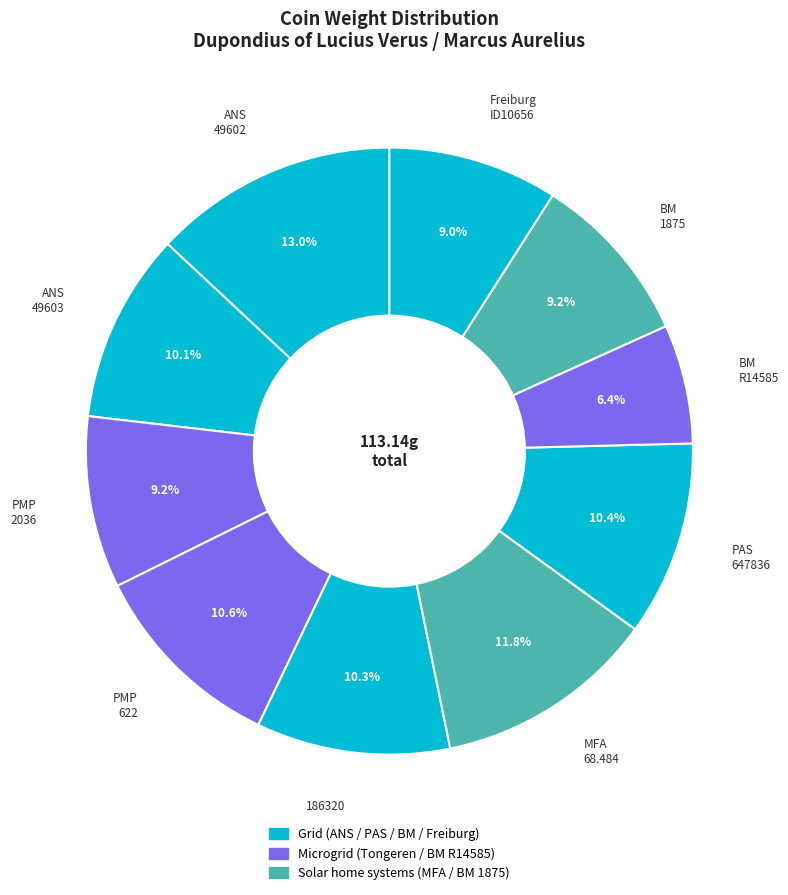

To the nearest percent, what is the difference between the largest and smallest slice percentages?

7%